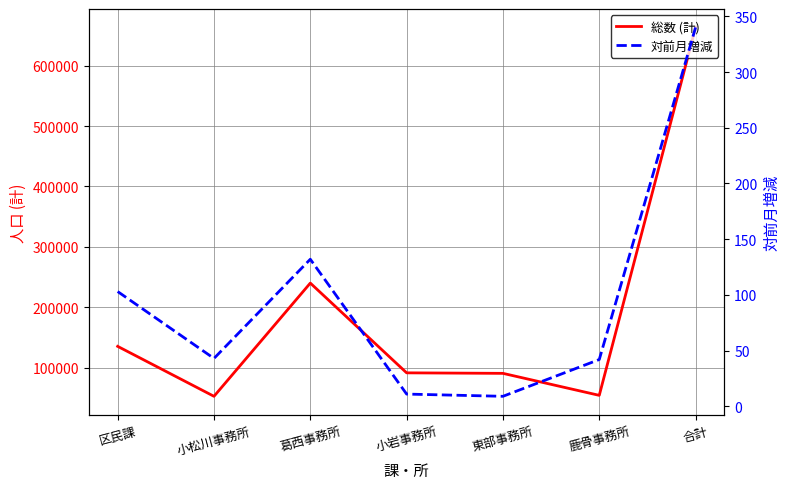

What position from the left is 区民課?

1